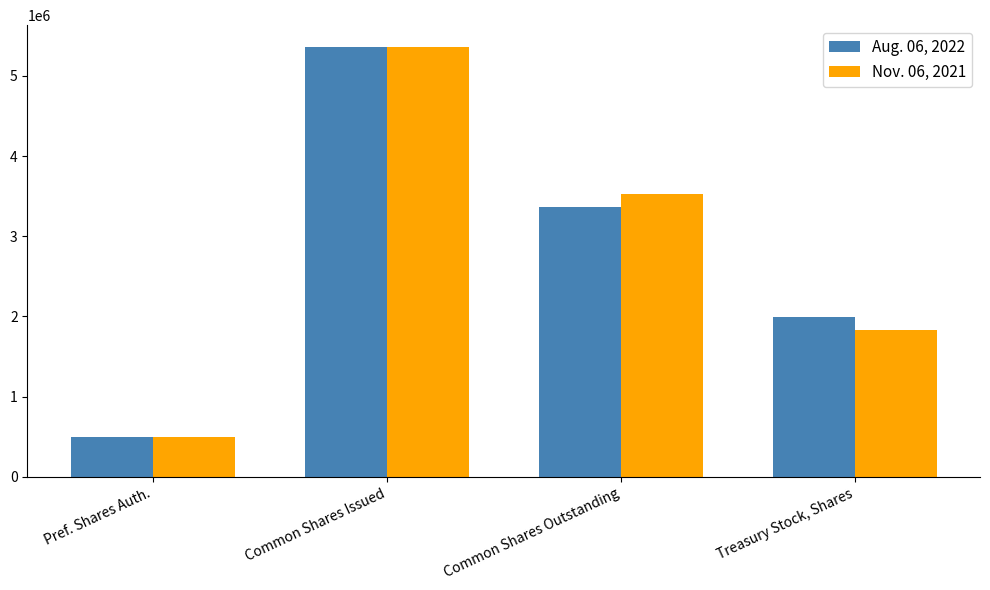

Rank the categories by Aug. 06, 2022 value from lowest to highest.

Pref. Shares Auth., Treasury Stock, Shares, Common Shares Outstanding, Common Shares Issued